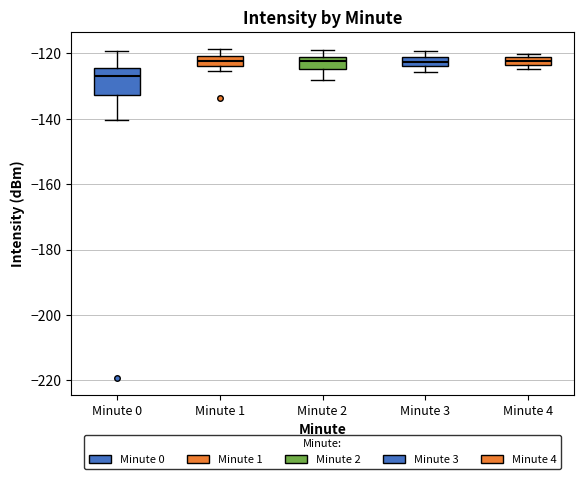

Where is the upper edge of the box for Minute 3 on the y-axis? The values are not printed on the chart, so give them approximately, as read against the axis.

-122